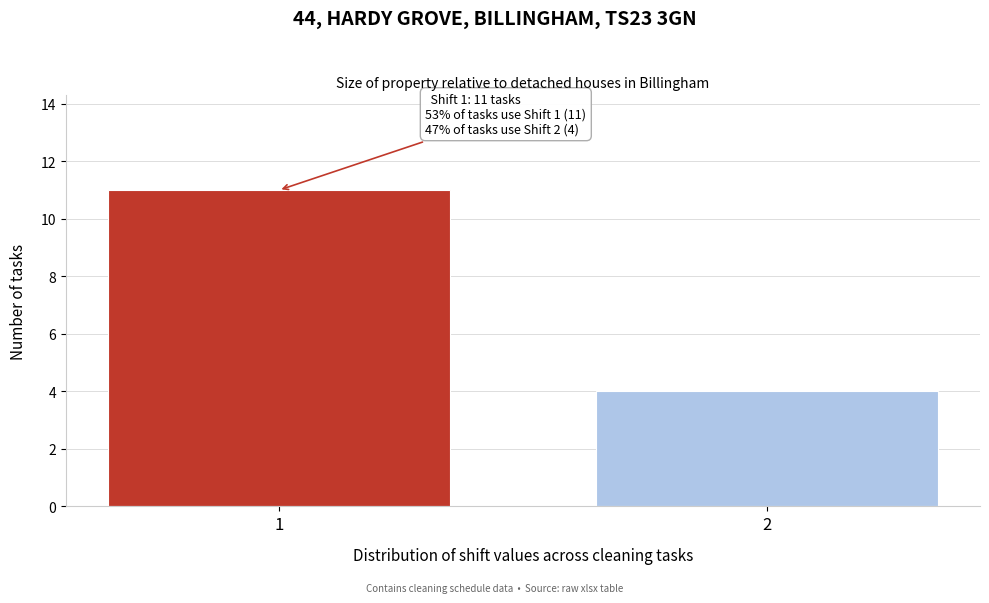

Reading left to right, list all the values displayed in this chart.

1=11	2=4